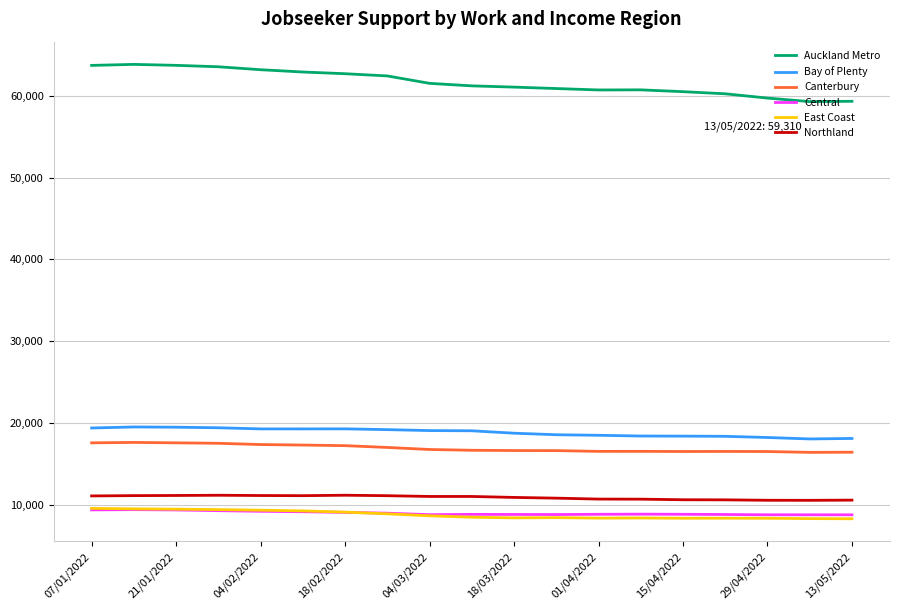

True or false: Bay of Plenty and Canterbury intersect in this chart.

False